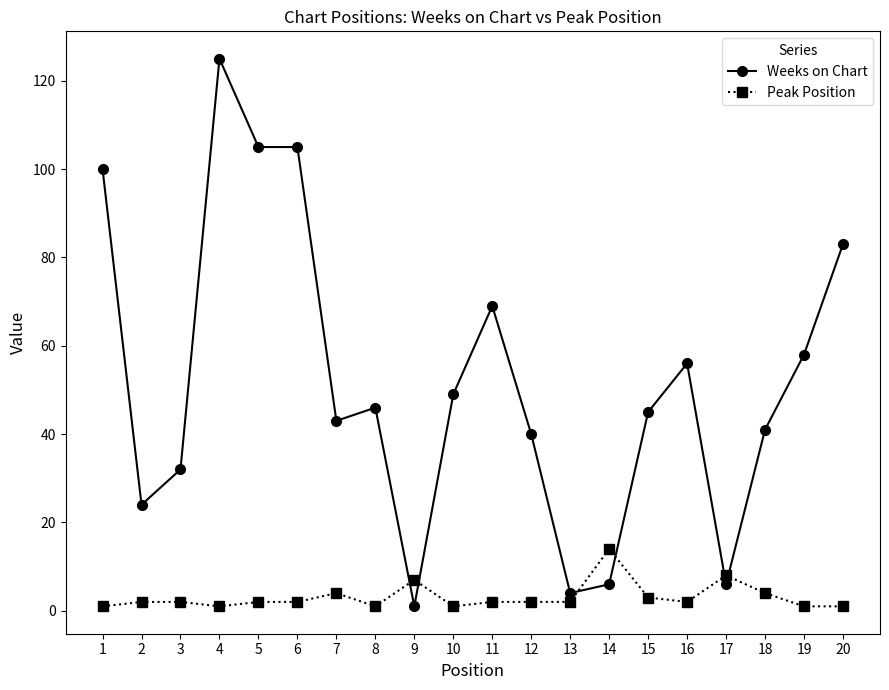

What is the sum of all Weeks on Chart values?

1038